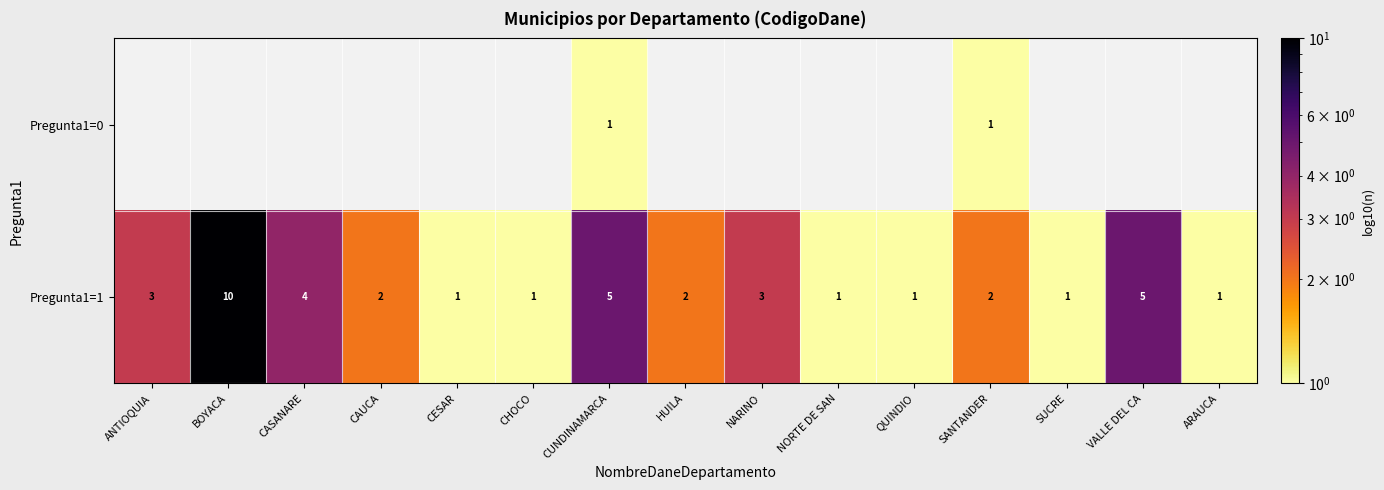

The value of Pregunta1=1 at NARINO is 2. True or false?

False